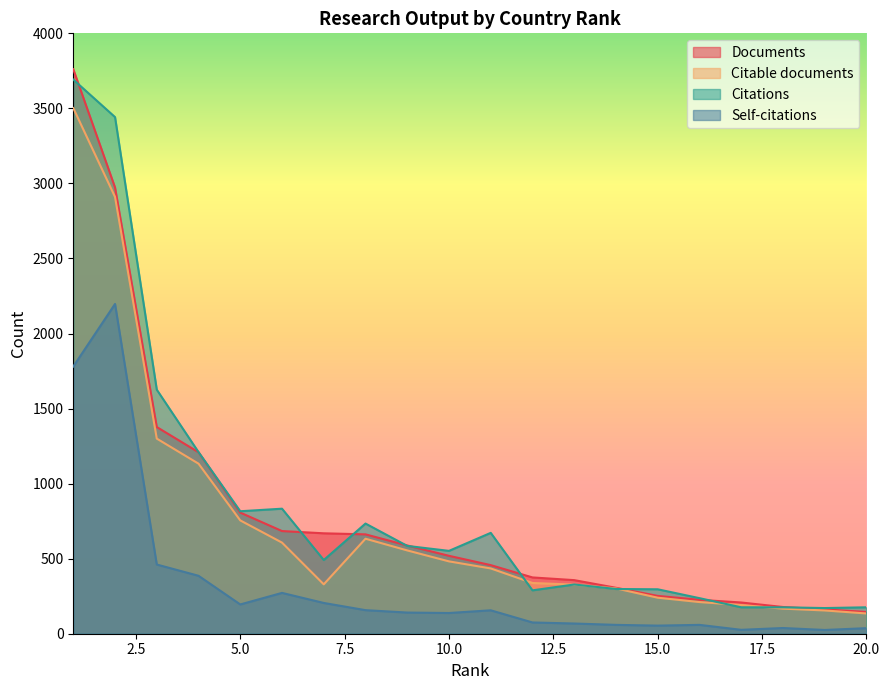

How many data points in Documents are above 519?

9